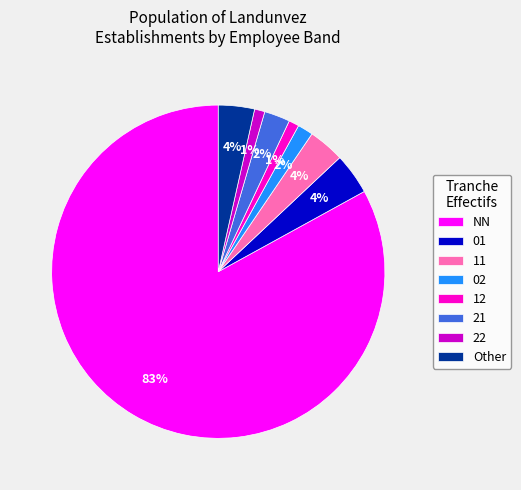

What is the ratio of the value at 12 to the value at 22?

1.0